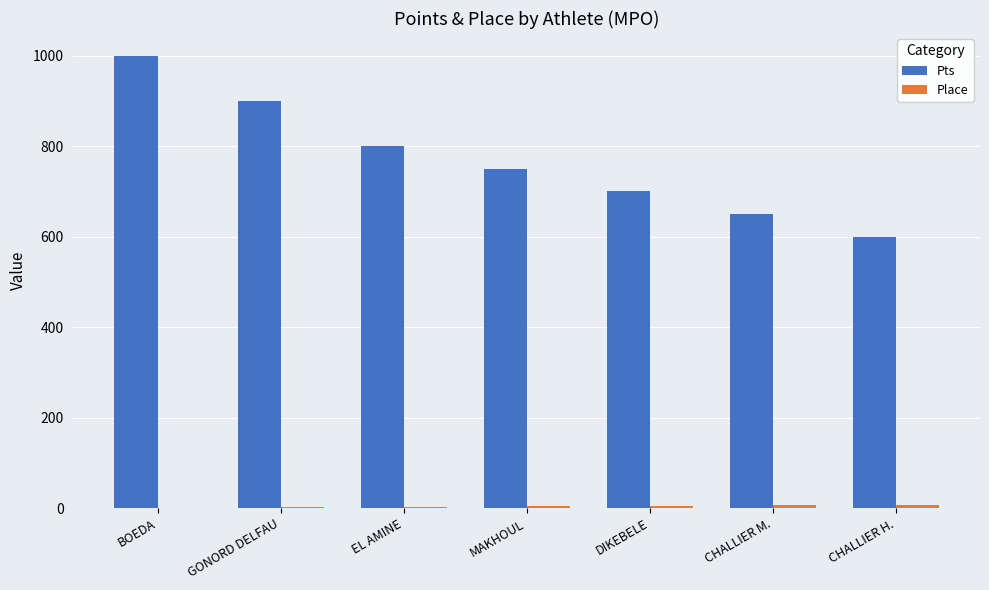

What is the difference between the Pts values at MAKHOUL and CHALLIER H.?

150